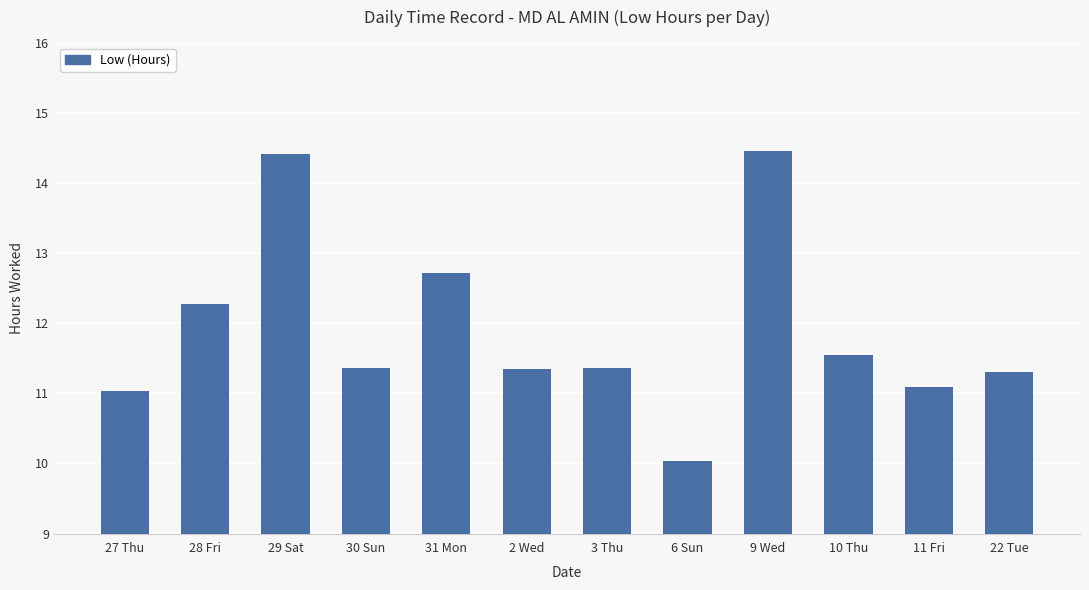

The chart shows a value of 11.3 at 22 Tue. True or false?

True